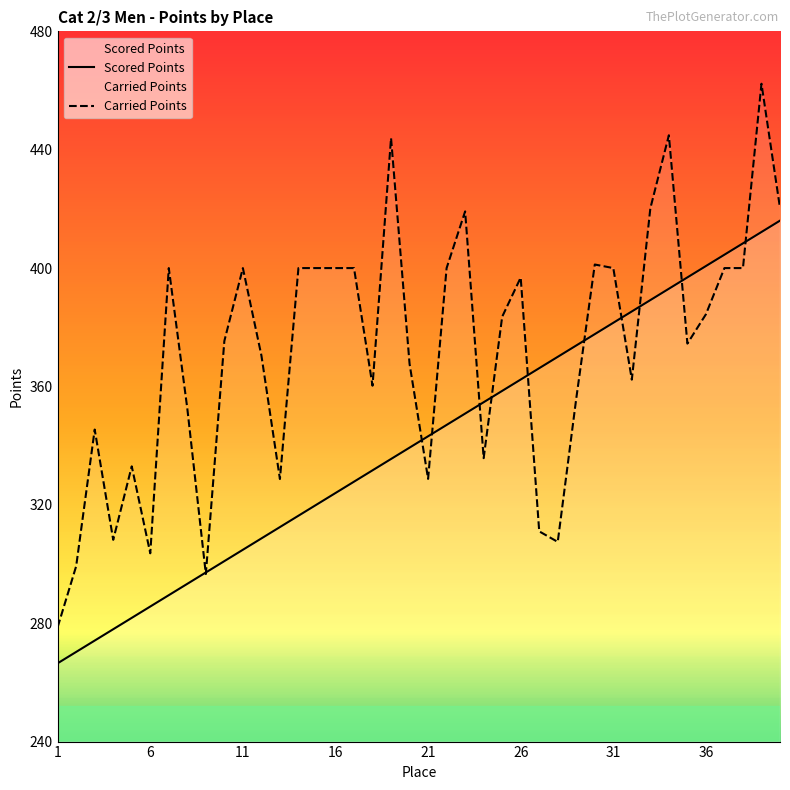

What is the smallest value displayed?

266.5